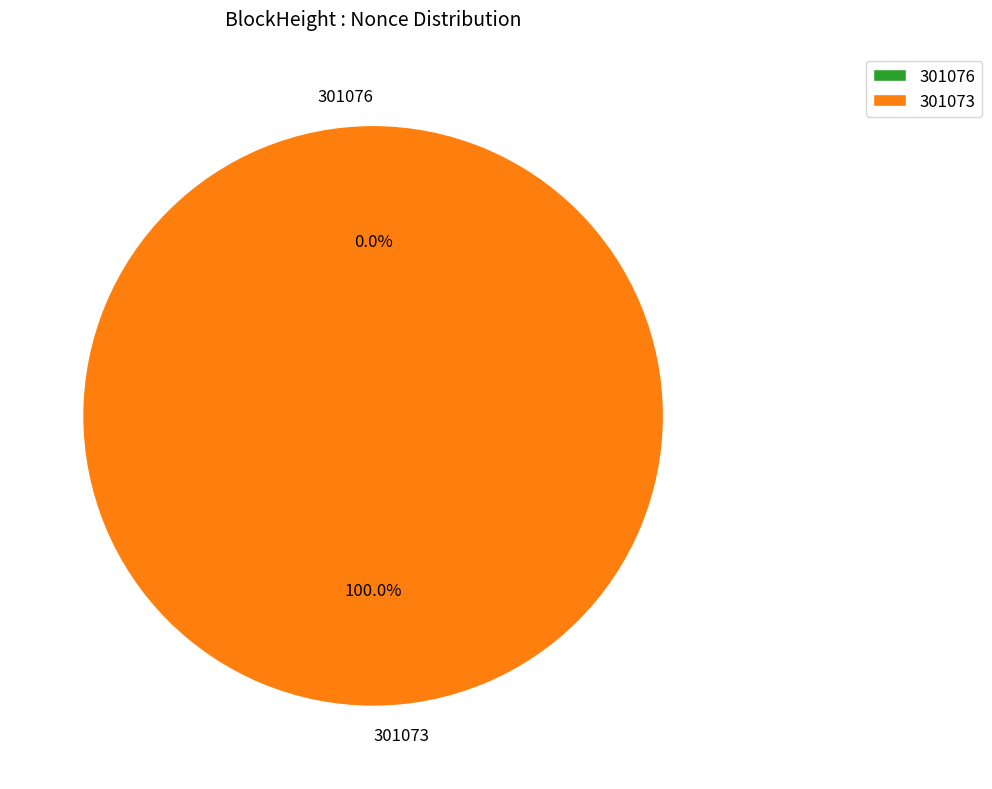

Rank the categories by value from highest to lowest.

301073, 301076